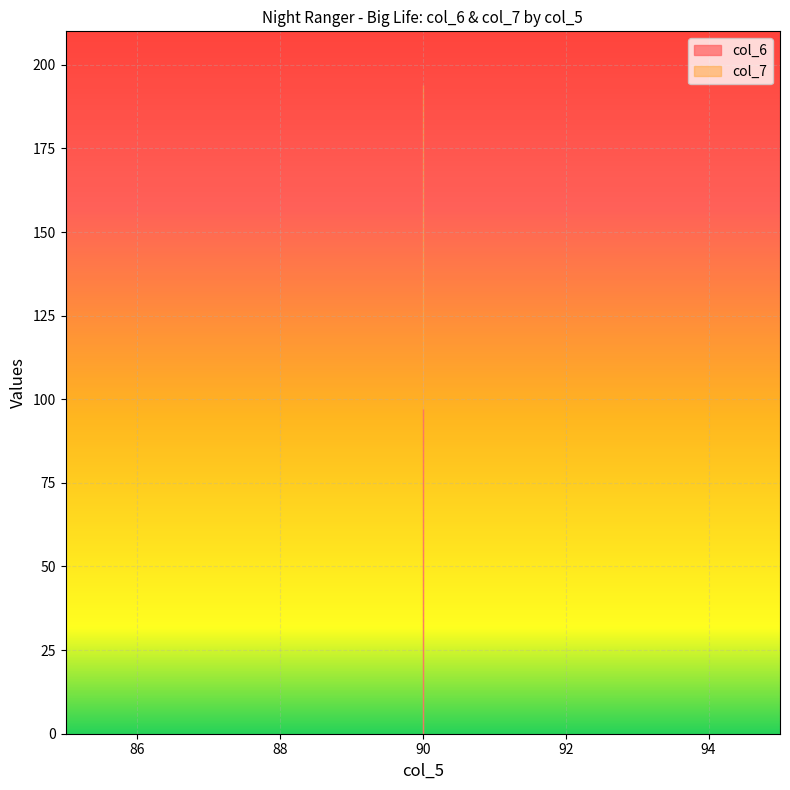

Does the chart display data point markers on the line(s)?

No